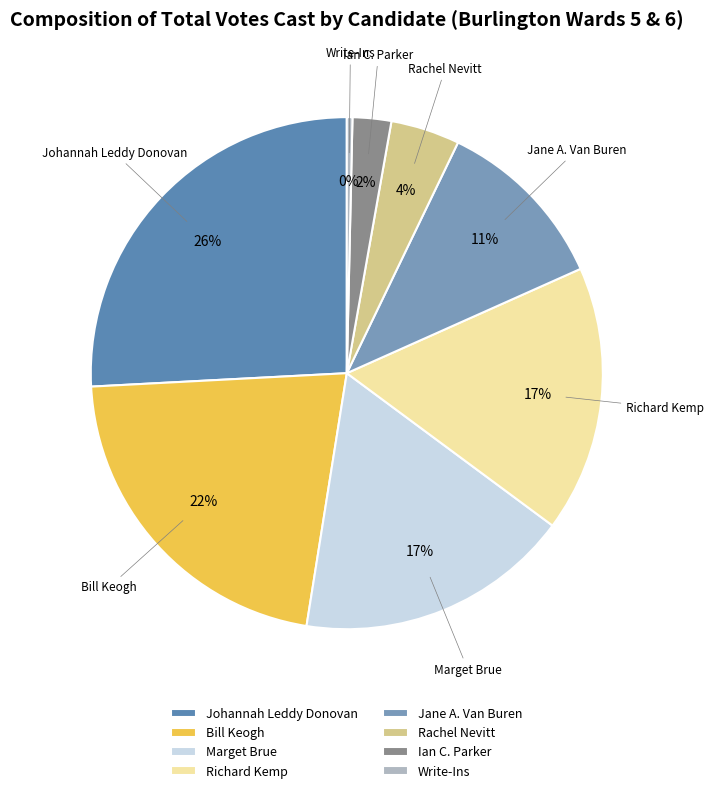

How many segments does this pie chart have?

8